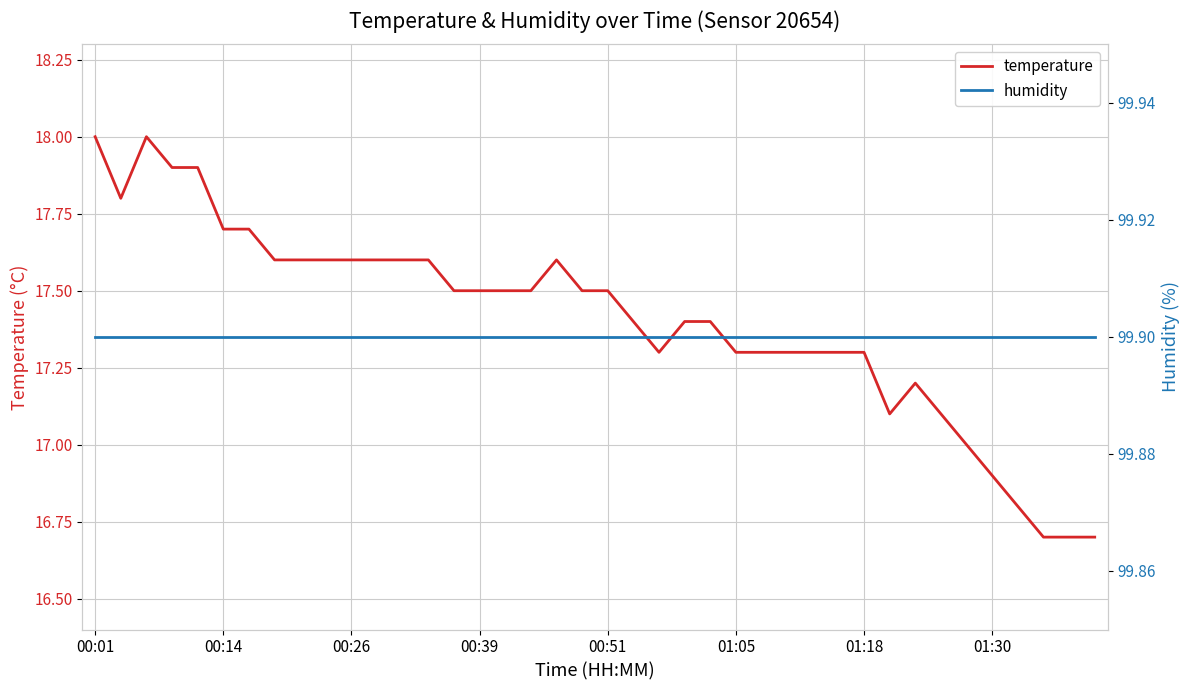

At which category is the sum across all series the highest?

00:01